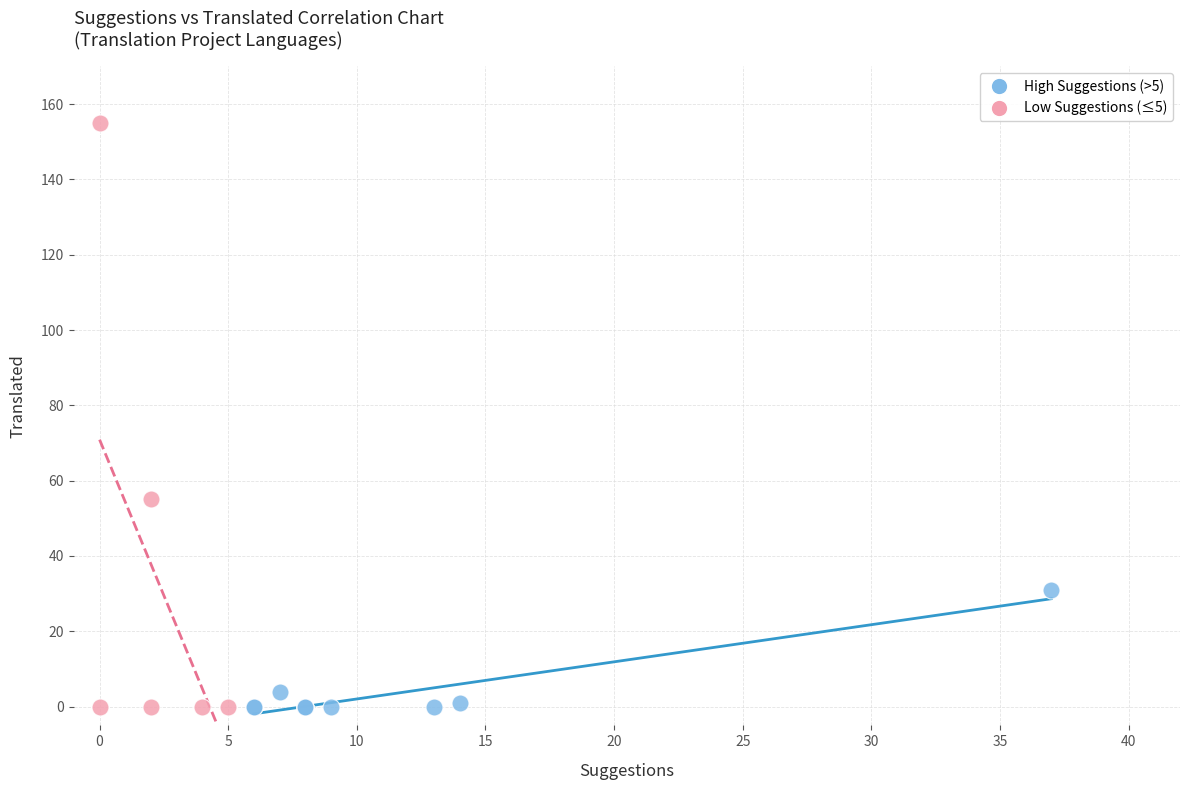

Which series reaches the maximum Y coordinate?

Low Suggestions (≤5)